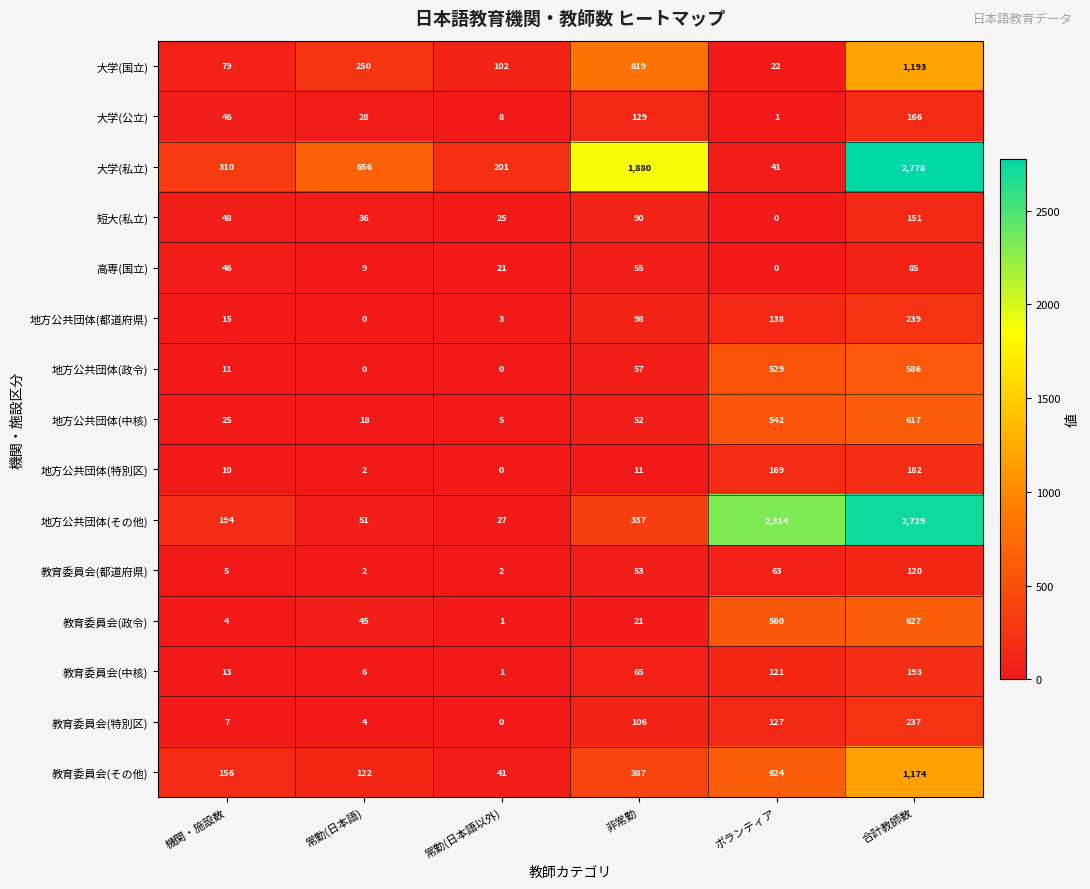

Is it true that 短大(私立) equals 62 at ボランティア?

False